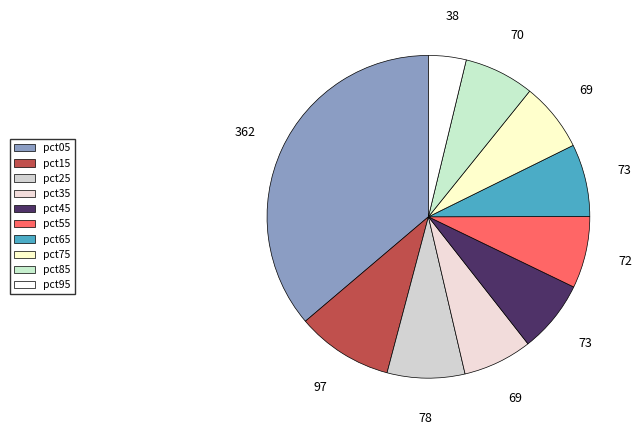

How many slices are in this pie chart?

10